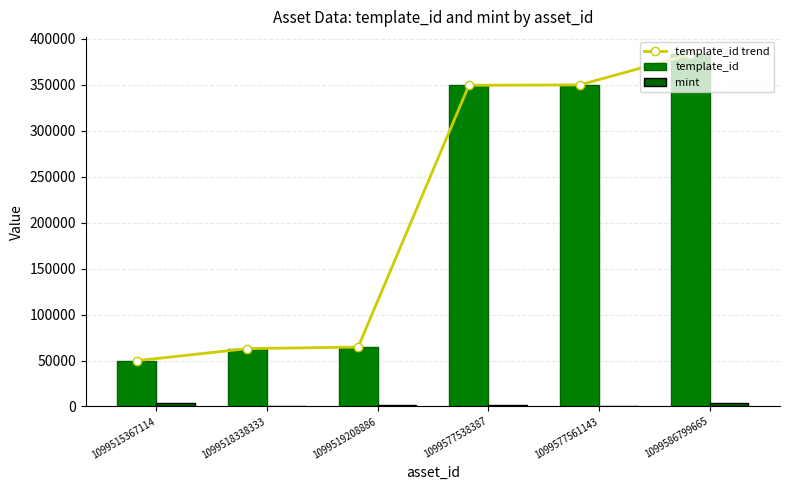

Reading left to right, transcribe all the data shown in this chart.

template_id trend: 49849	62974	64660	349521	349951	383071
template_id: 49849	62974	64660	349521	349951	383071
mint: 3398	1055	1899	1558	619	4053